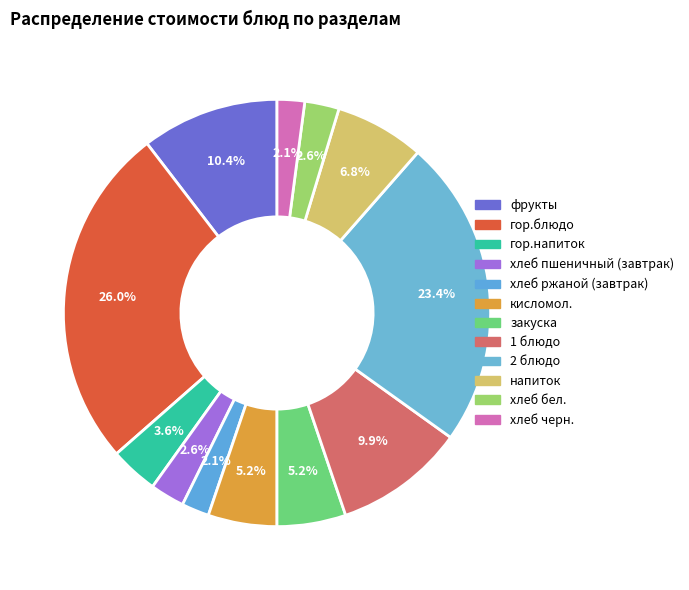

How many slices are in this pie chart?

12